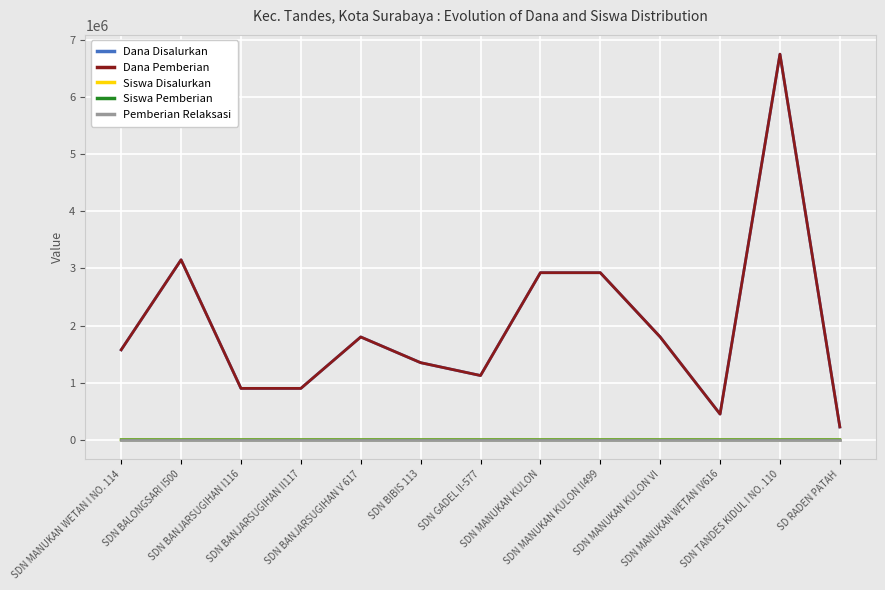

How many interior local valleys does the Dana Pemberian series have?

2